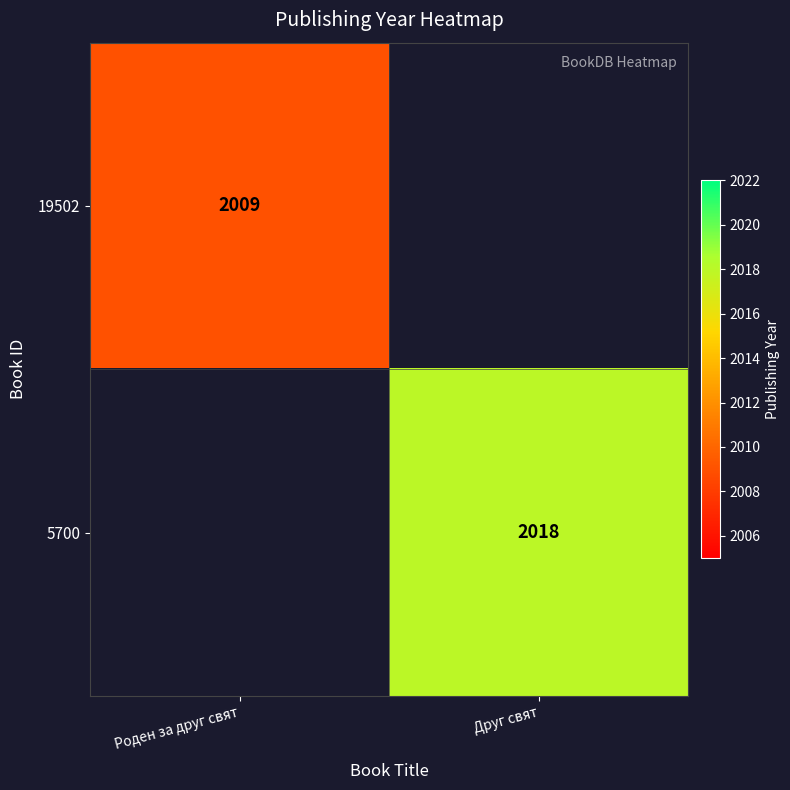

Is the value of 5700 at Друг свят greater than the value of 19502 at Роден за друг свят?

Yes